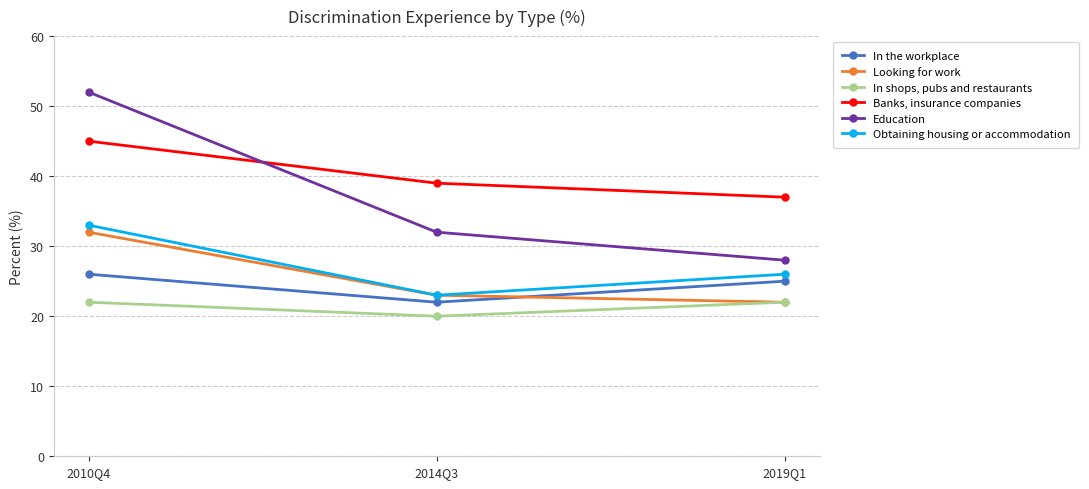

Rank the categories by Banks, insurance companies value from highest to lowest.

2010Q4, 2014Q3, 2019Q1